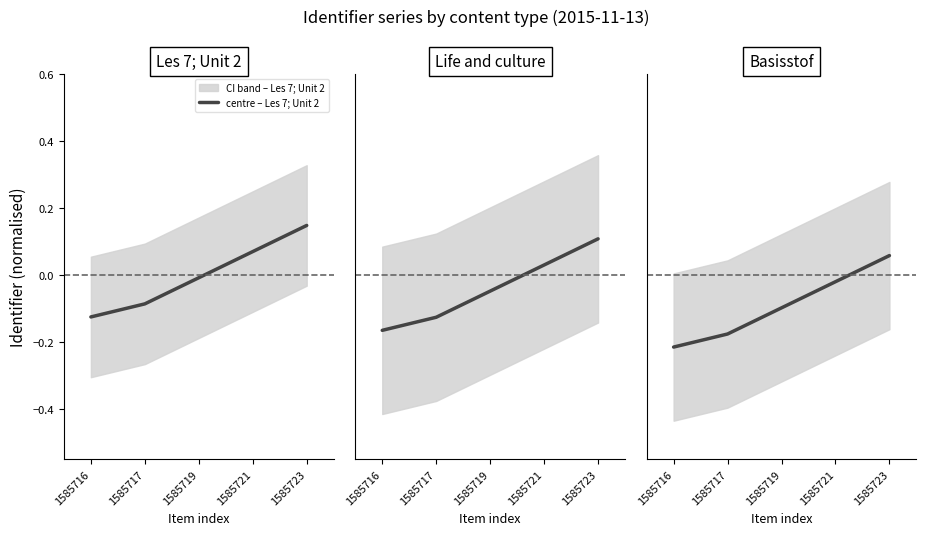

True or false: centre – Basisstof has more than 2 interior local peaks.

False